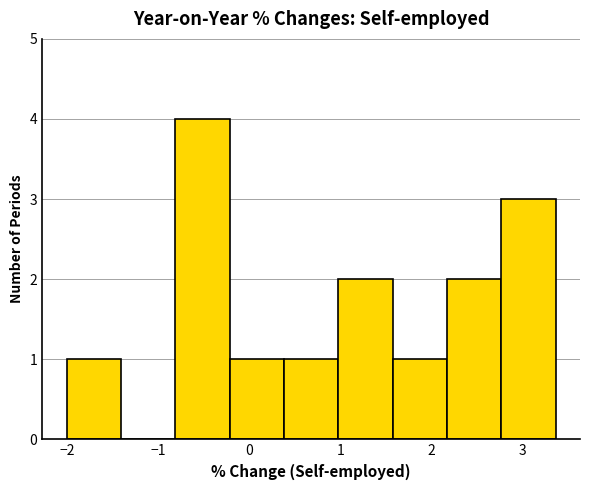

Reading left to right, list every bar in this chart as the range it spans on the x-axis followed by its height. Neither the bar edges nor the heights are printed on the chart, so give them approximately, as read against the axes.

-2.0 to -1.4: 1
-1.4 to -0.8: 0
-0.8 to -0.2: 4
-0.2 to 0.4: 1
0.4 to 1.0: 1
1.0 to 1.6: 2
1.6 to 2.2: 1
2.2 to 2.8: 2
2.8 to 3.4: 3